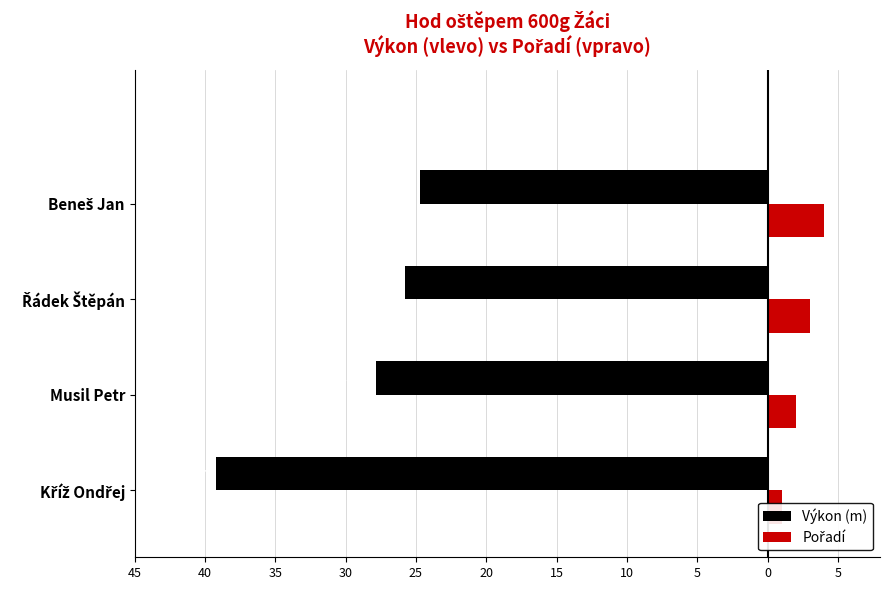

Which has a higher value, Musil Petr or Řádek Štěpán?

Řádek Štěpán